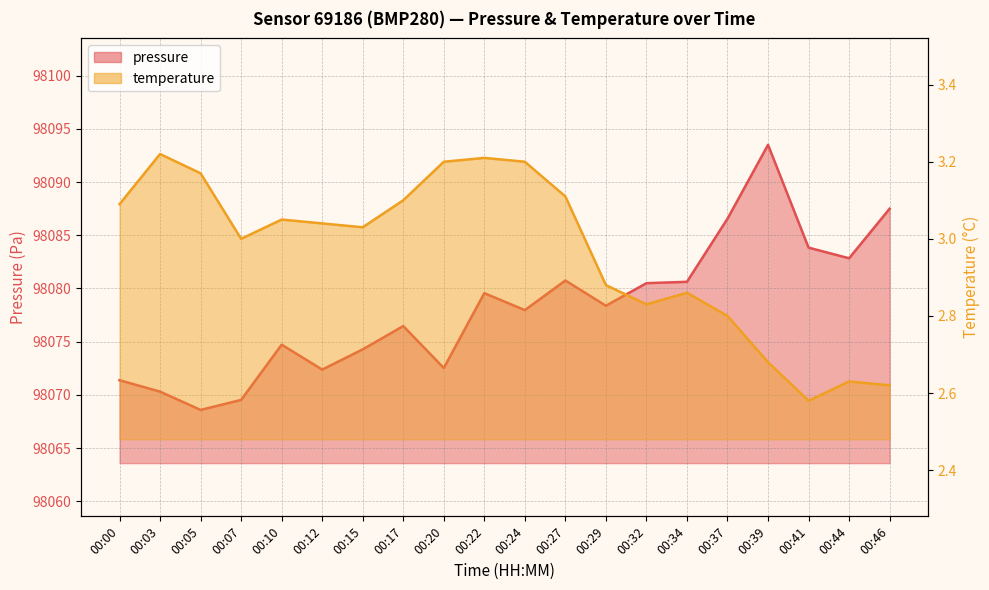

Which category has the lowest value in the temperature series?

00:41